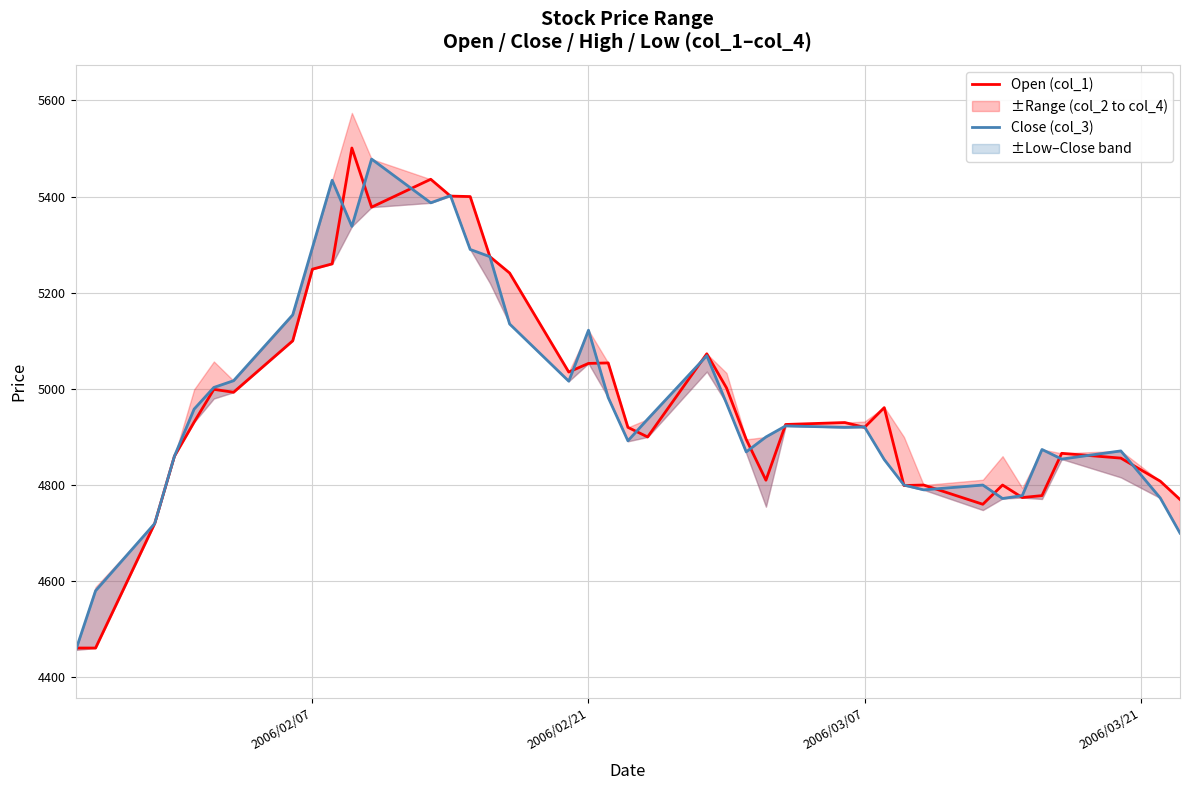

How many distinct data groups are displayed?

2